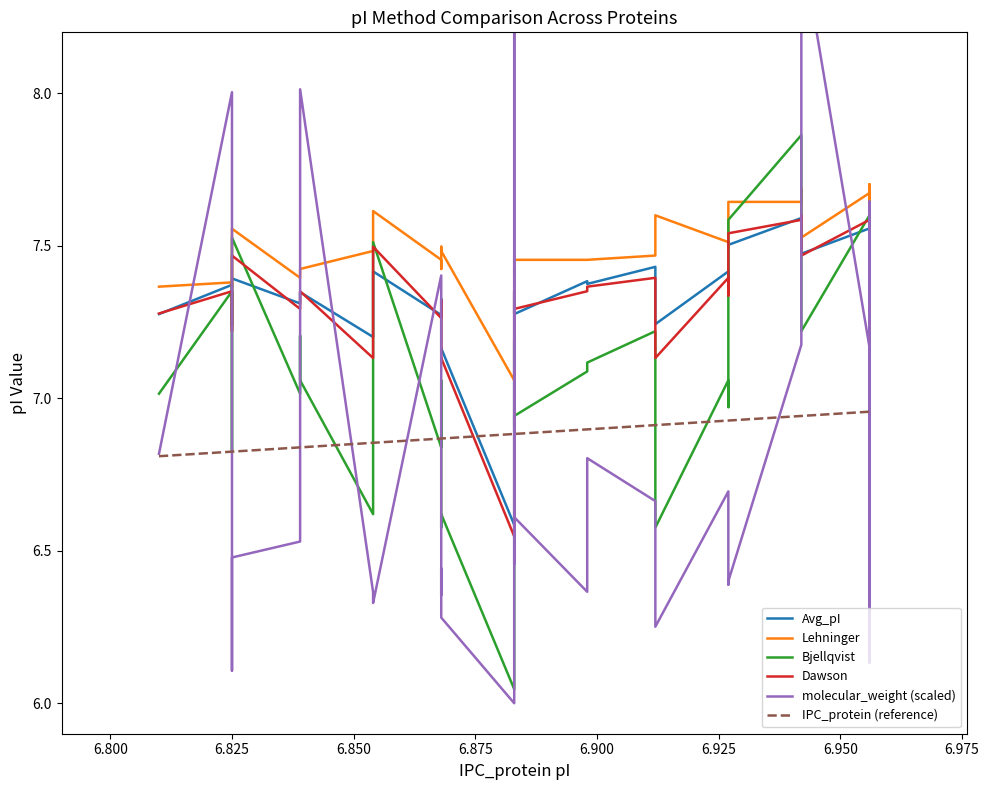

The Dawson series shows 11.9 at 38. True or false?

False